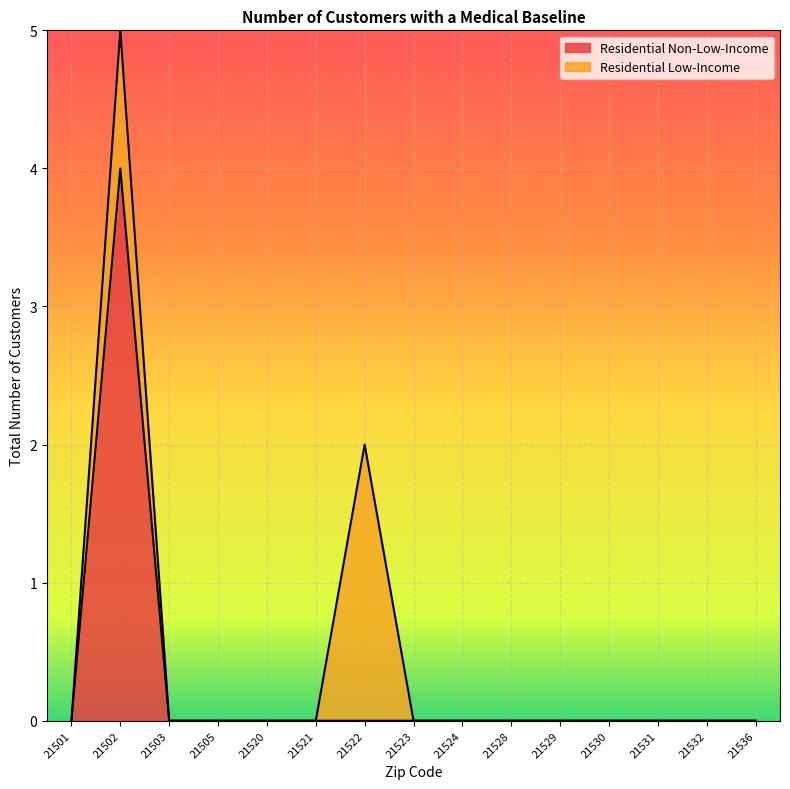

List the labels in order of value, largest first.

21502, 21501, 21503, 21505, 21520, 21521, 21522, 21523, 21524, 21528, 21529, 21530, 21531, 21532, 21536